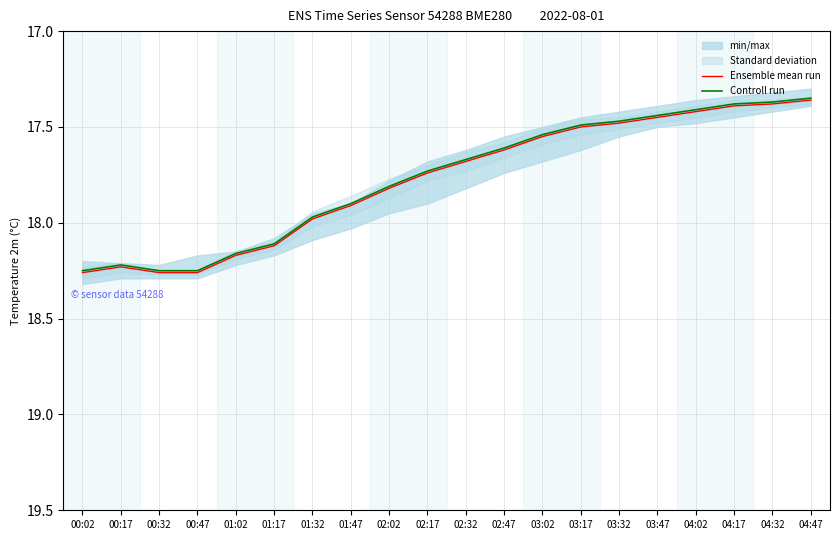

What is the difference between the Ensemble mean run values at 02:17 and 00:47?

0.5